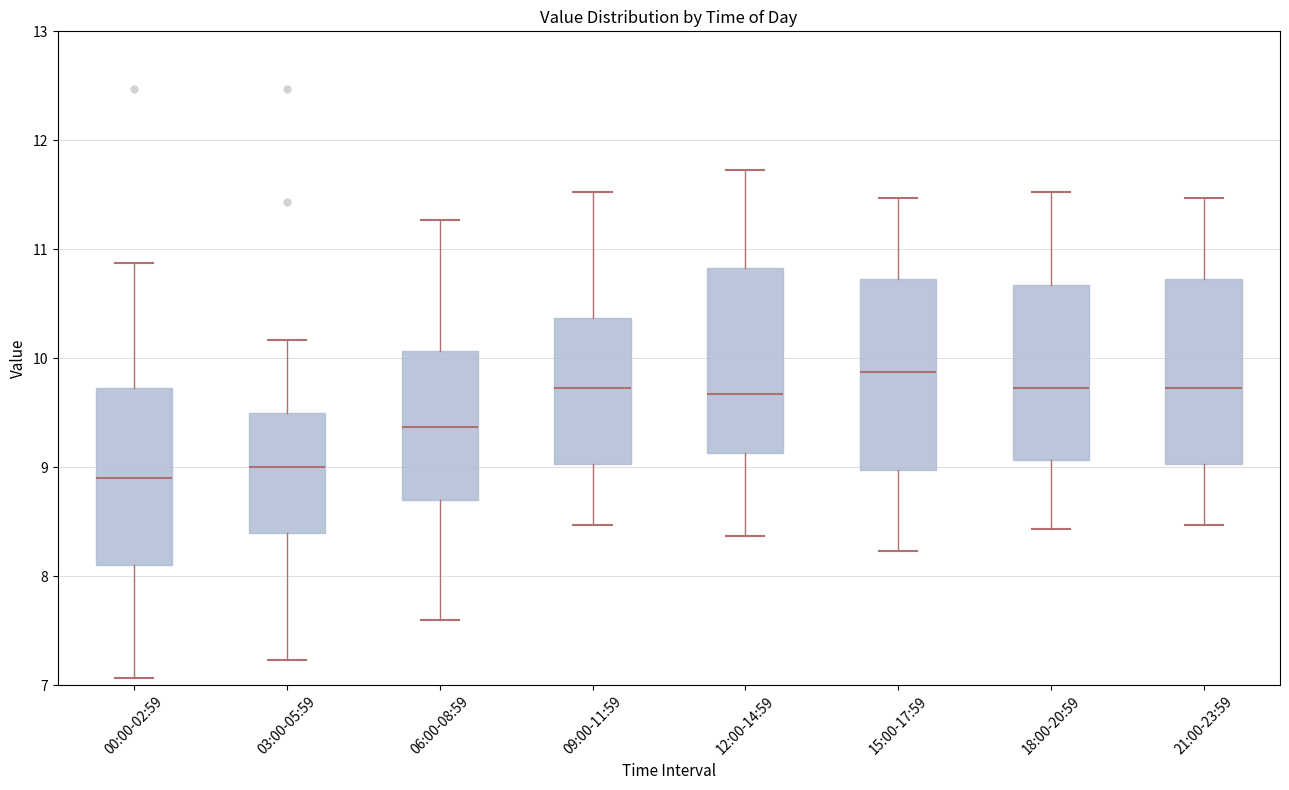

Reading left to right, transcribe this box plot: for each box, give where its median line is, the range the box spans, and where its two whiskers end, as read against the y-axis. The values are not printed on the chart, so give them approximately, as read against the axis.

00:00-02:59: median 8.9, box 8.1 to 9.7, whiskers 7.1 to 10.9
03:00-05:59: median 9.0, box 8.4 to 9.5, whiskers 7.2 to 10.2
06:00-08:59: median 9.4, box 8.7 to 10.1, whiskers 7.6 to 11.3
09:00-11:59: median 9.7, box 9.0 to 10.4, whiskers 8.5 to 11.5
12:00-14:59: median 9.7, box 9.1 to 10.8, whiskers 8.4 to 11.7
15:00-17:59: median 9.9, box 9.0 to 10.7, whiskers 8.2 to 11.5
18:00-20:59: median 9.7, box 9.1 to 10.7, whiskers 8.4 to 11.5
21:00-23:59: median 9.7, box 9.0 to 10.7, whiskers 8.5 to 11.5